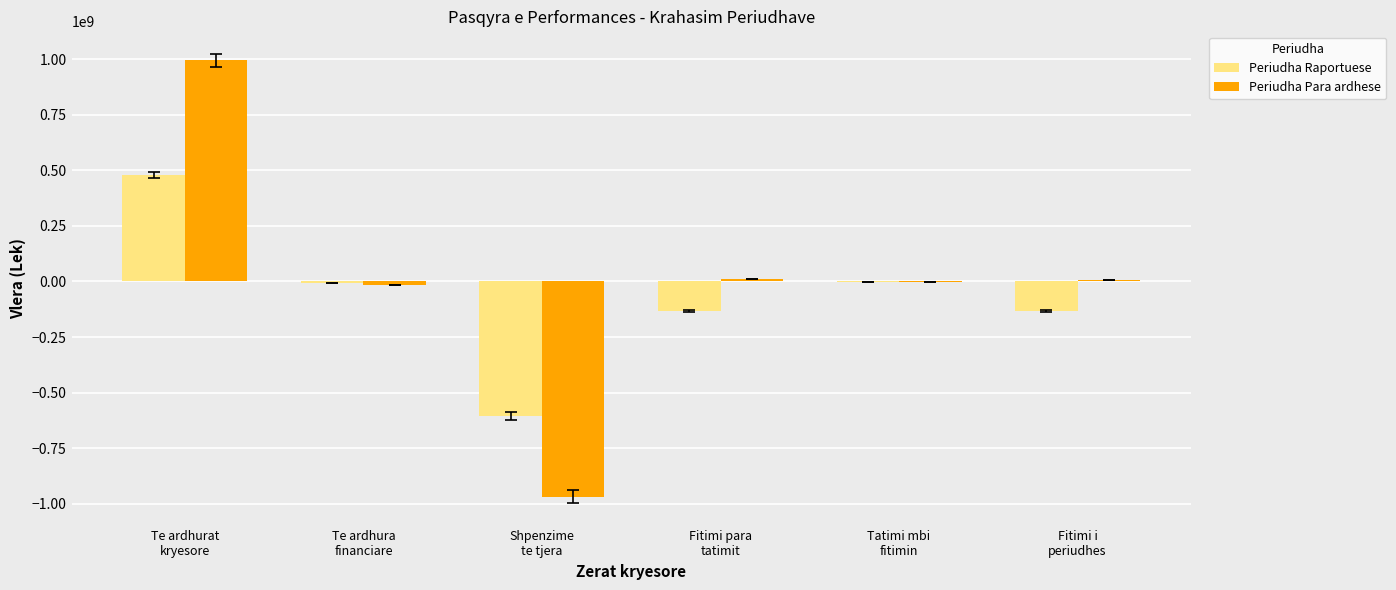

What is the sum of all Periudha Para ardhese values?

27271989